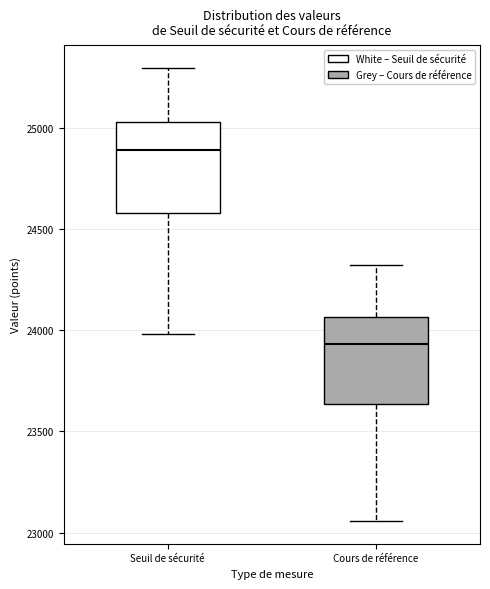

Reading left to right, read every box against the y-axis: the position of its median line, the range the box covers, and the ends of its whiskers. The values are not printed on the chart, so give them approximately, as read against the axis.

Seuil de sécurité: median 24900, box 24600 to 25050, whiskers 24000 to 25300
Cours de référence: median 23950, box 23650 to 24050, whiskers 23050 to 24300